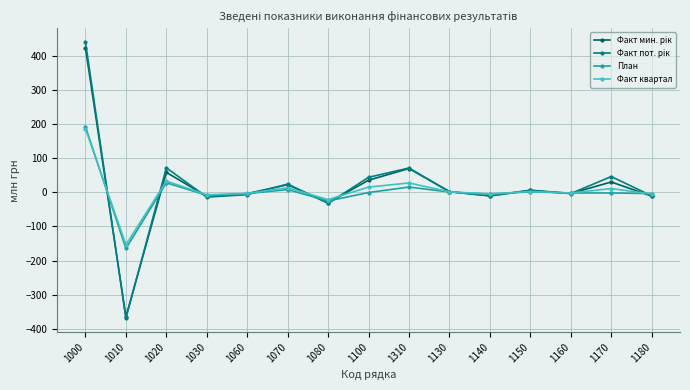

What is the value of the Факт квартал point at the 2nd from the left?

-153.8